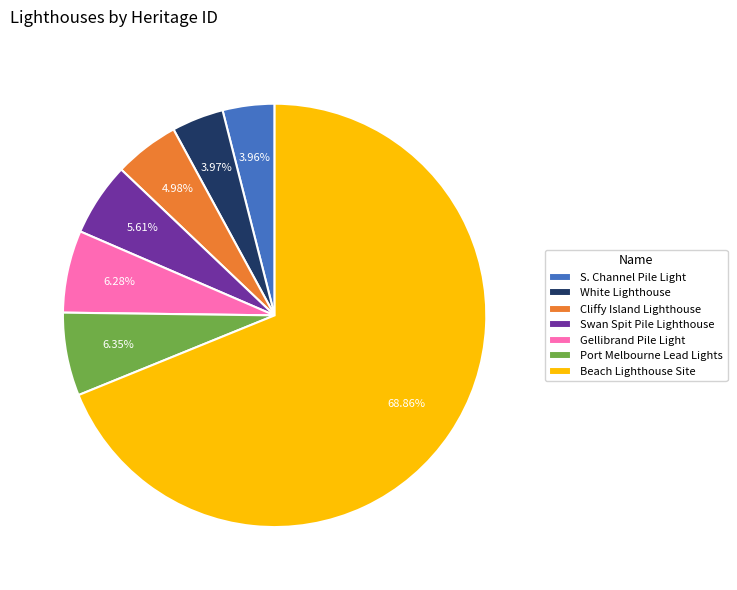

Does Beach Lighthouse Site represent more than half of the total?

Yes